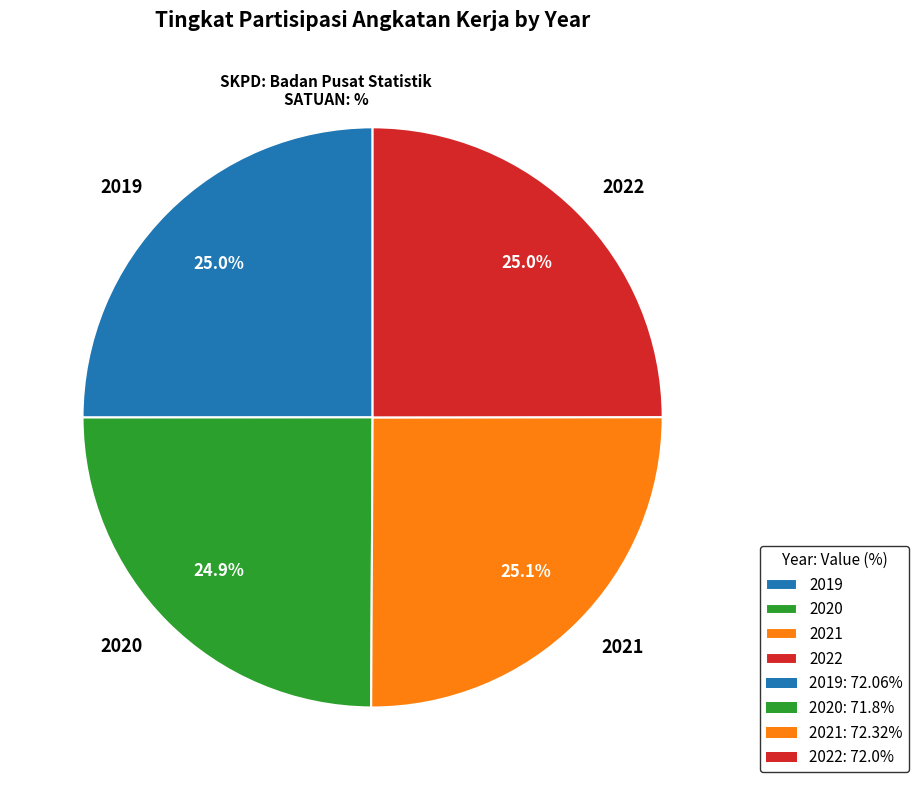

What percentage is NOT represented by 2021?

74.9%